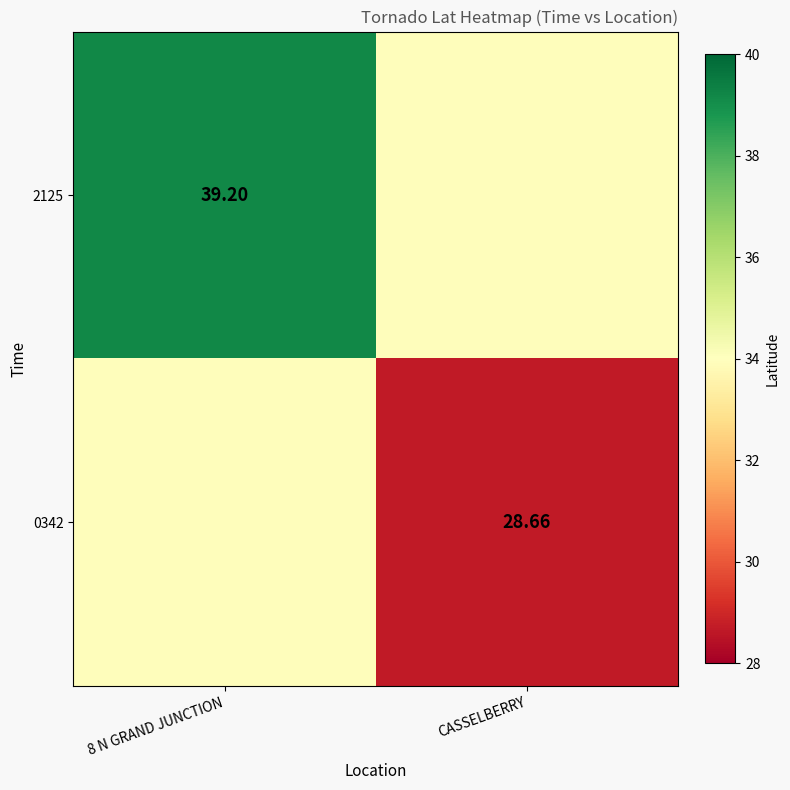

How many values in the 0342 series are below 33?

1